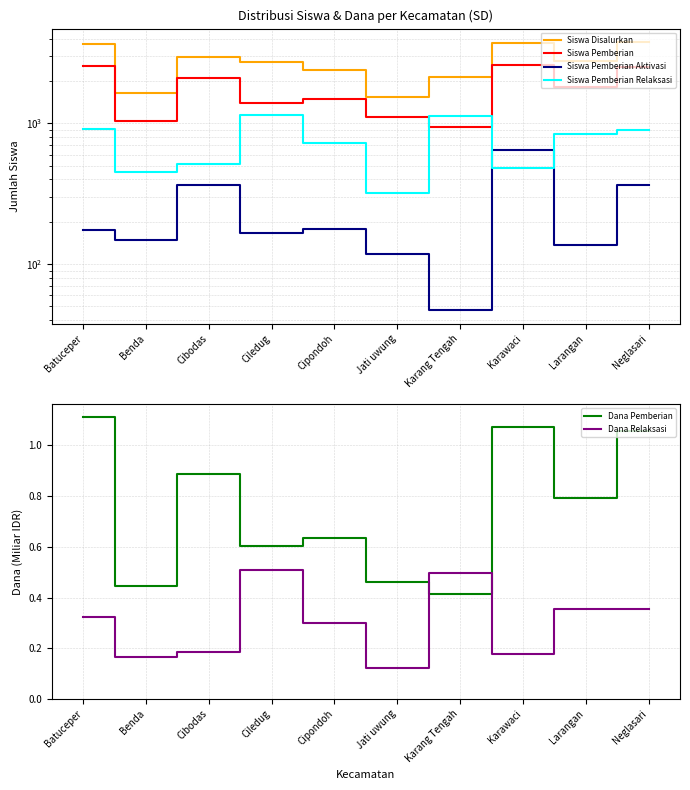

What is the difference between the maximum and second lowest values in the Dana Pemberian series?

0.7